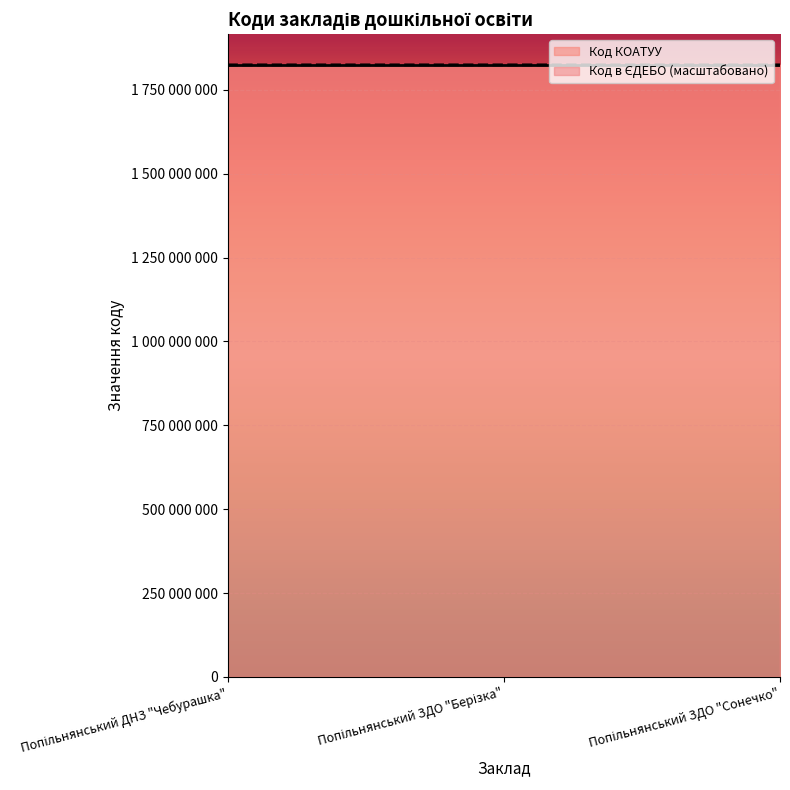

What is the difference between the values at Попільнянський ЗДО "Берізка" and Попільнянський ДНЗ "Чебурашка"?

21353.7